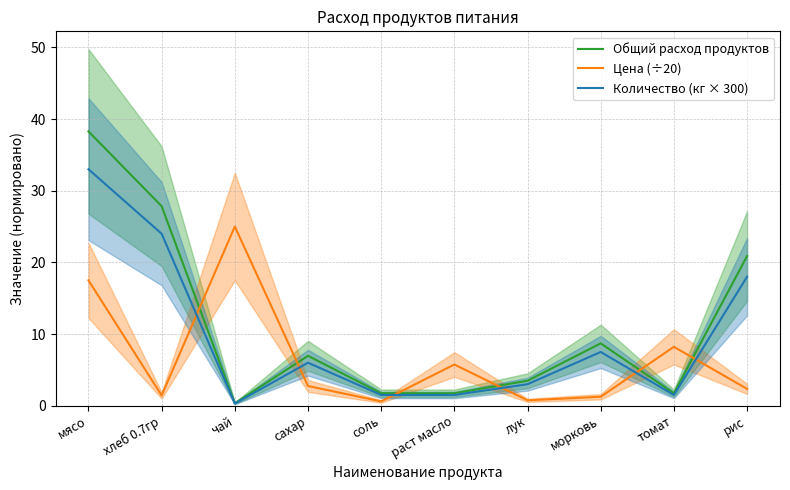

List the series in order of their peak value, highest first.

Общий расход продуктов, Количество (кг × 300), Цена (÷20)